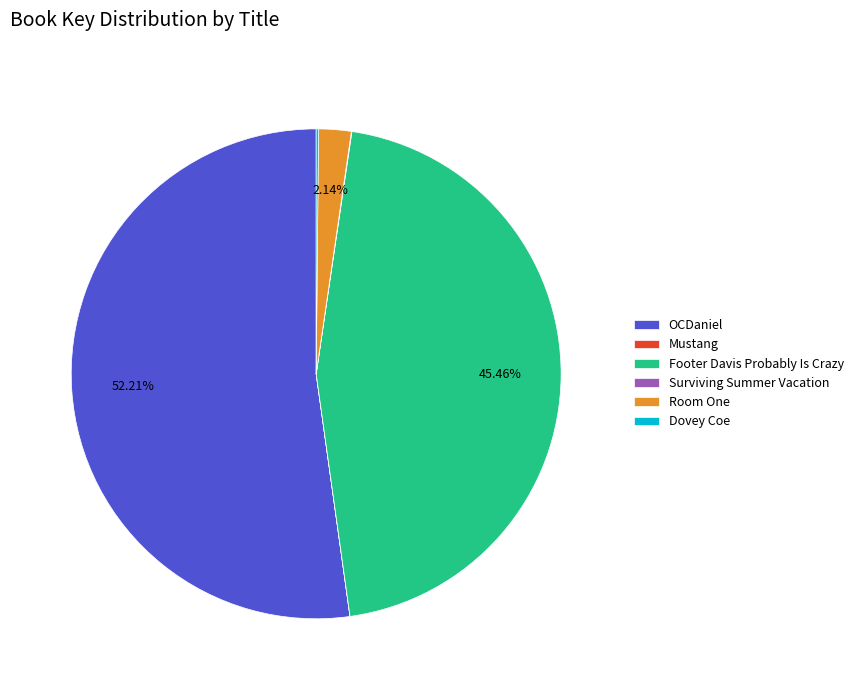

The Footer Davis Probably Is Crazy slice represents 45% of the pie. True or false?

True